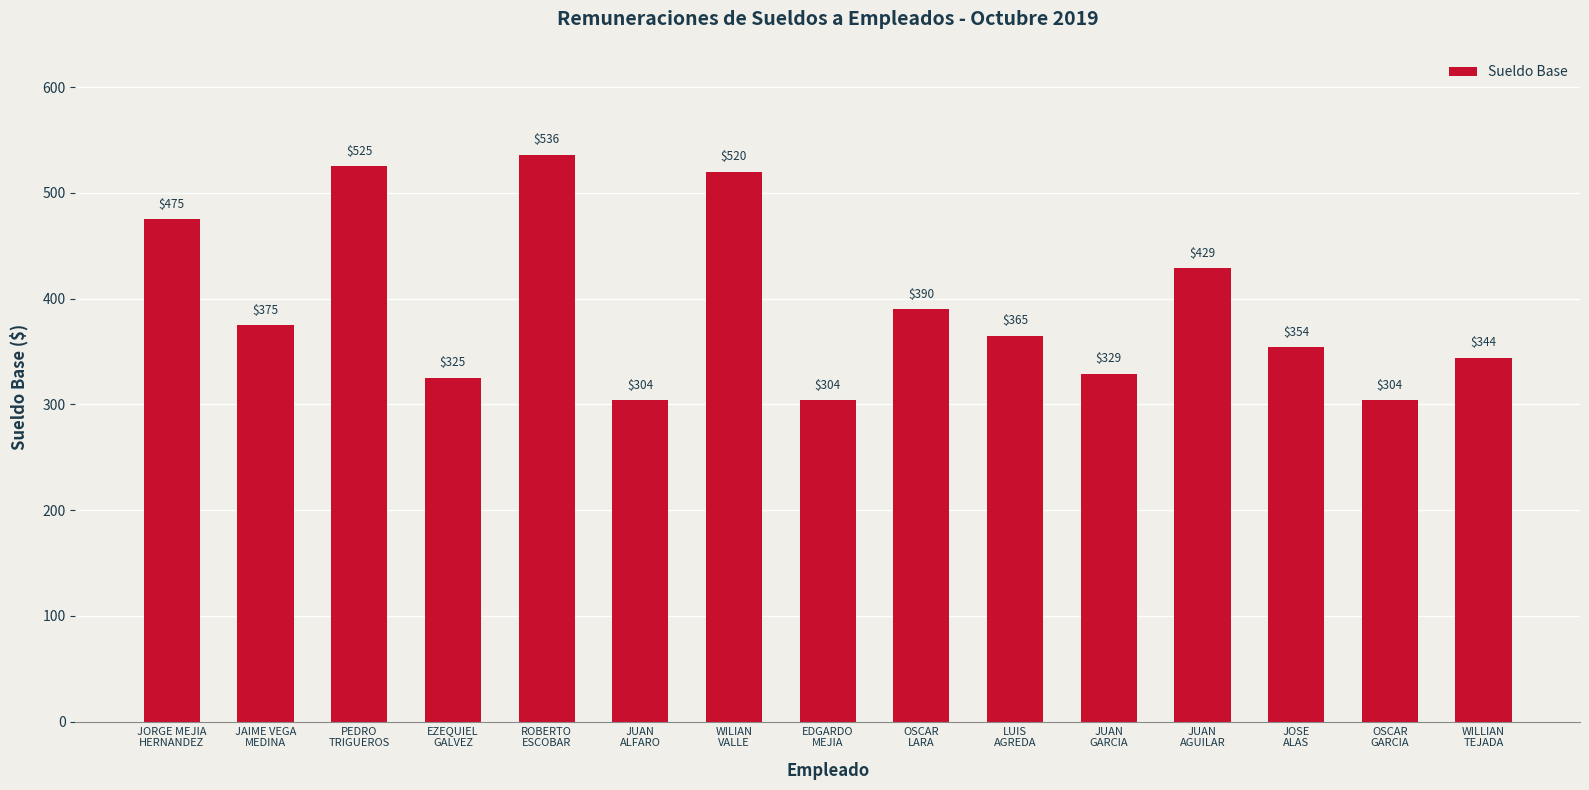

How many data points are less than 365?

7